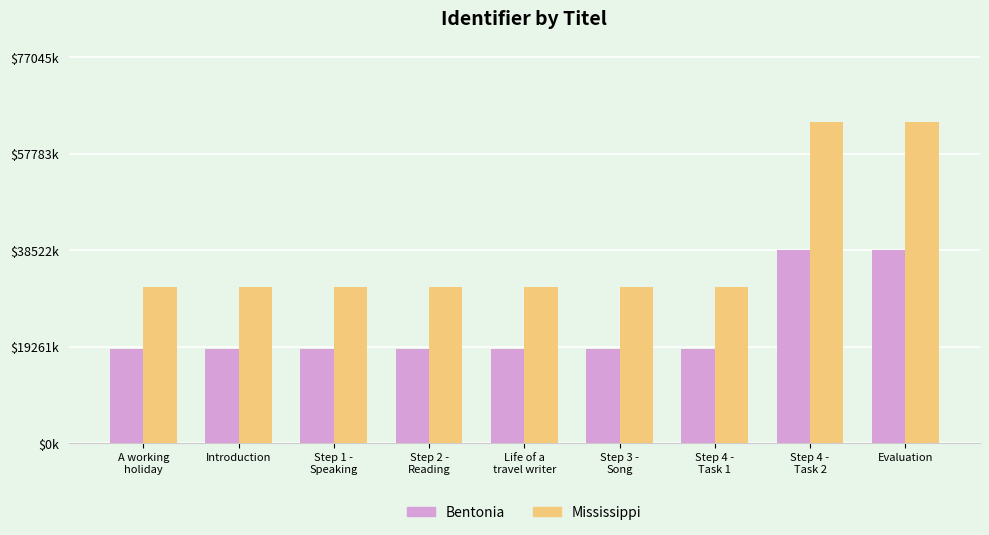

Rank the categories by Mississippi value from lowest to highest.

A working
holiday, Introduction, Step 1 -
Speaking, Step 2 -
Reading, Life of a
travel writer, Step 3 -
Song, Step 4 -
Task 1, Step 4 -
Task 2, Evaluation